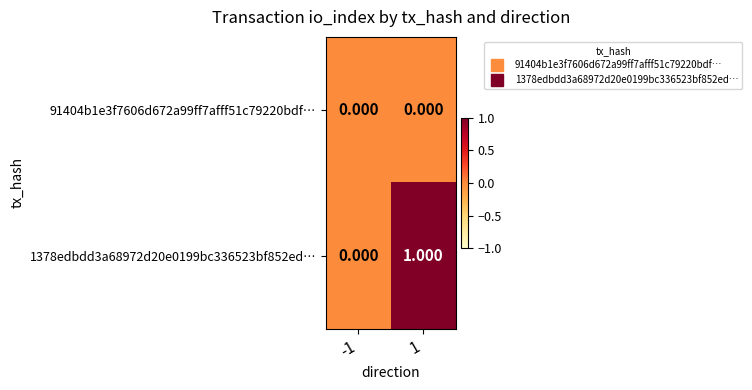

Is the value of 91404b1e3f7606d672a99ff7afff51c79220bdf… at -1 greater than the value of 1378edbdd3a68972d20e0199bc336523bf852ed… at 1?

No